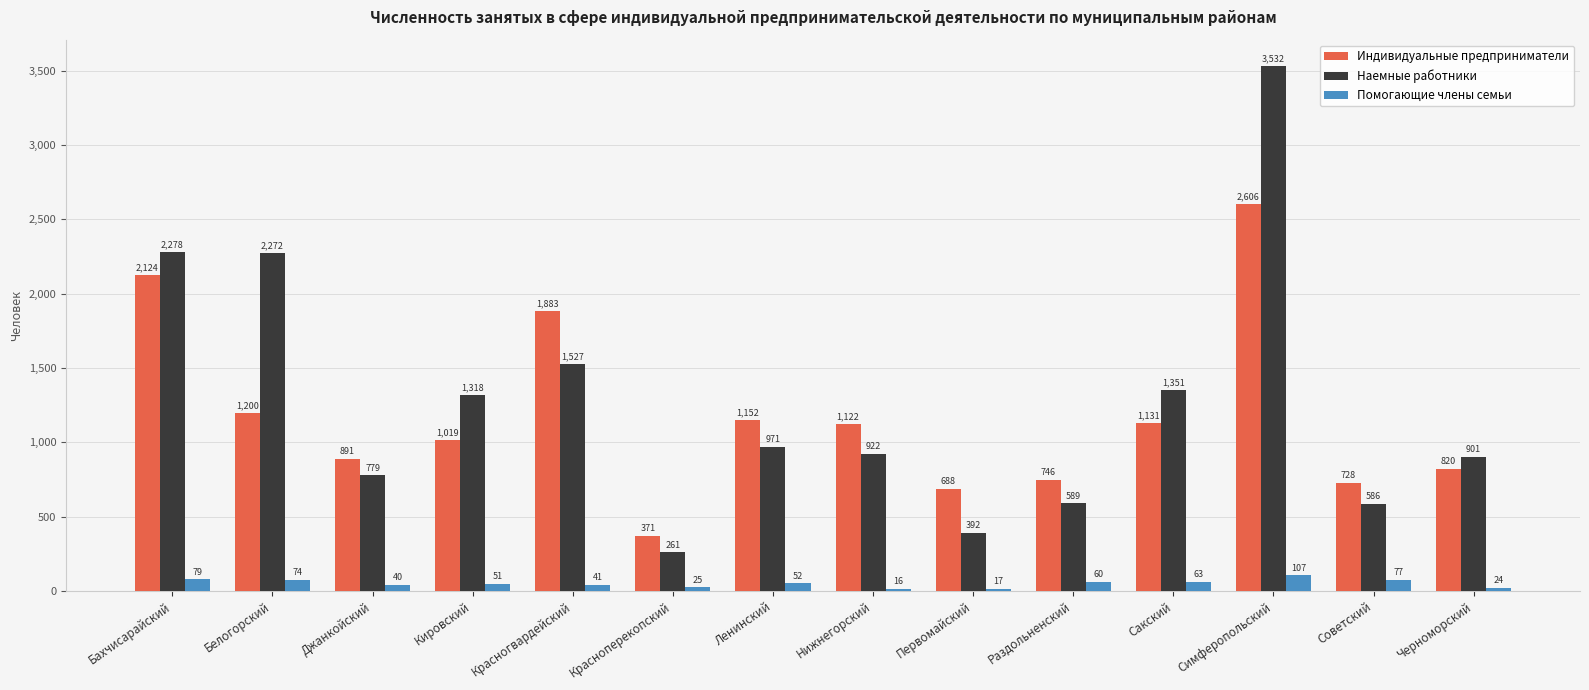

What value does the Наемные работники series have at Кировский?

1318.0